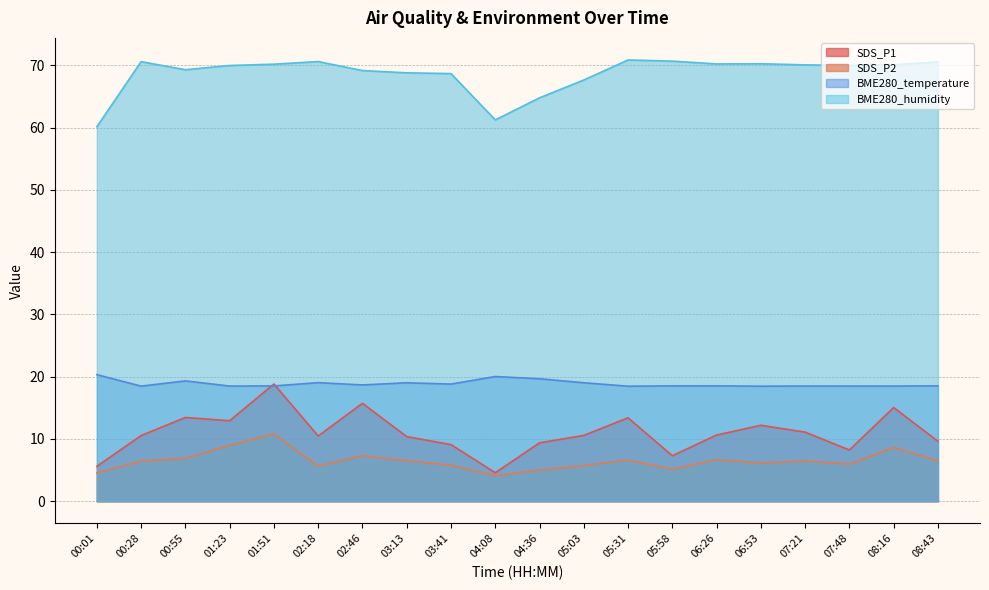

Where is the first local minimum for SDS_P1?

01:23